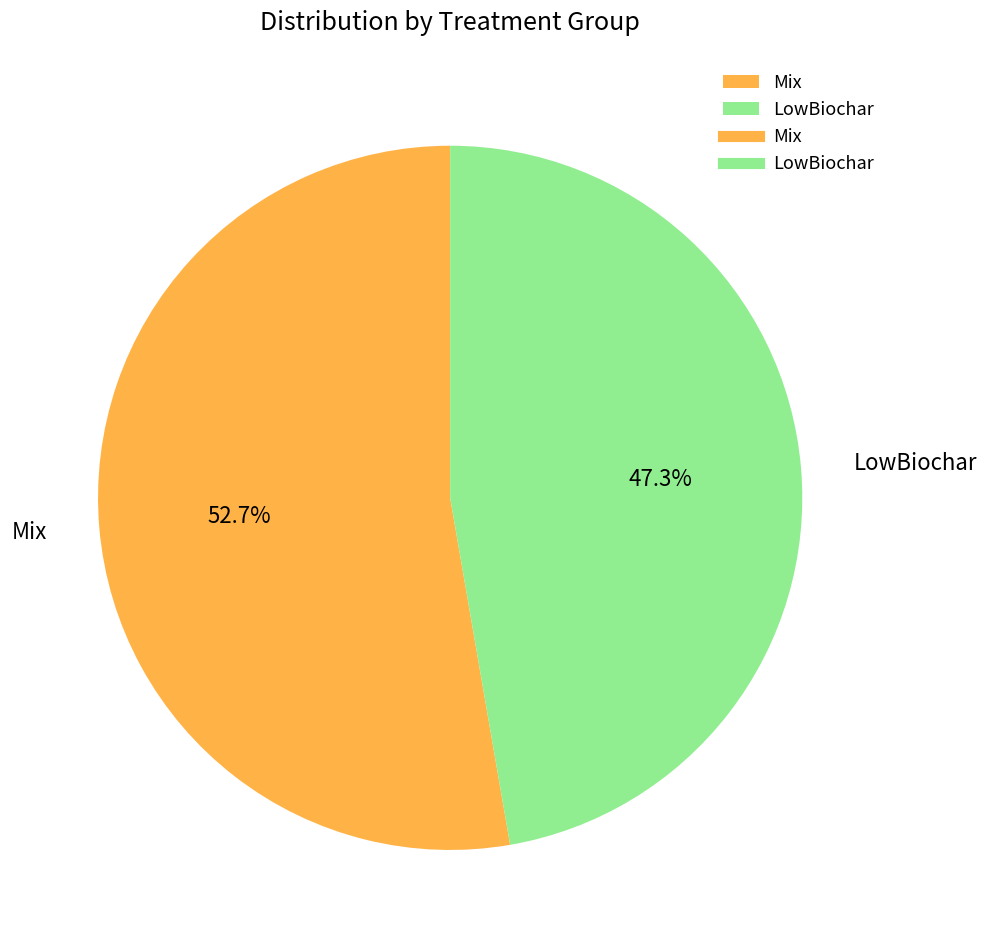

How many slices are in this pie chart?

2